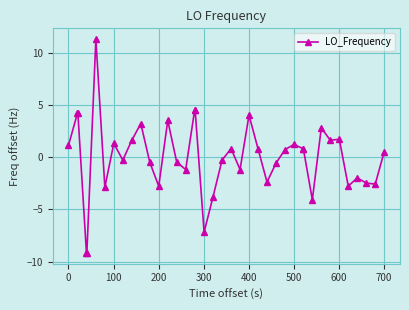

True or false: there are more than 1 points higher than both neighbors.

True